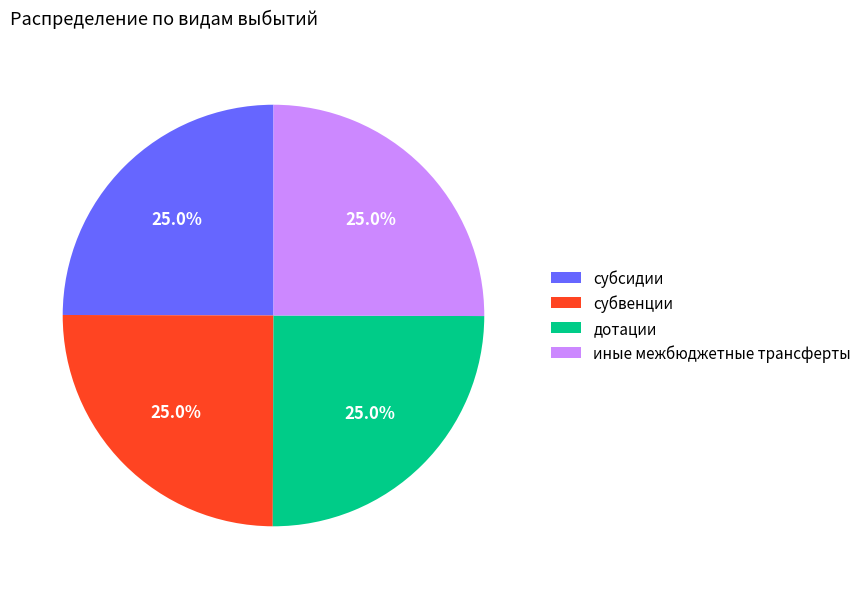

What portion of the pie excludes иные межбюджетные трансферты?

75.0%